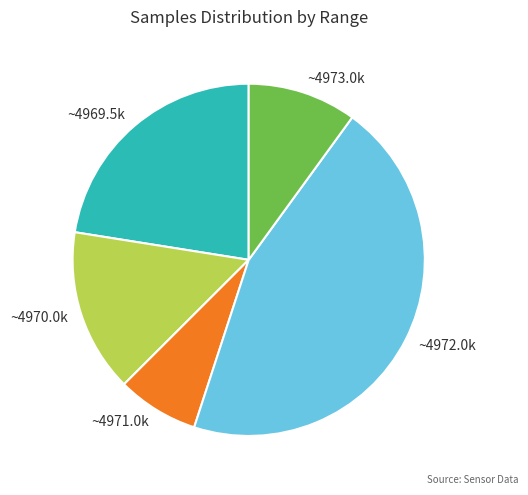

What is the ratio of the value at ~4969.5k to the value at ~4971.0k?

3.0